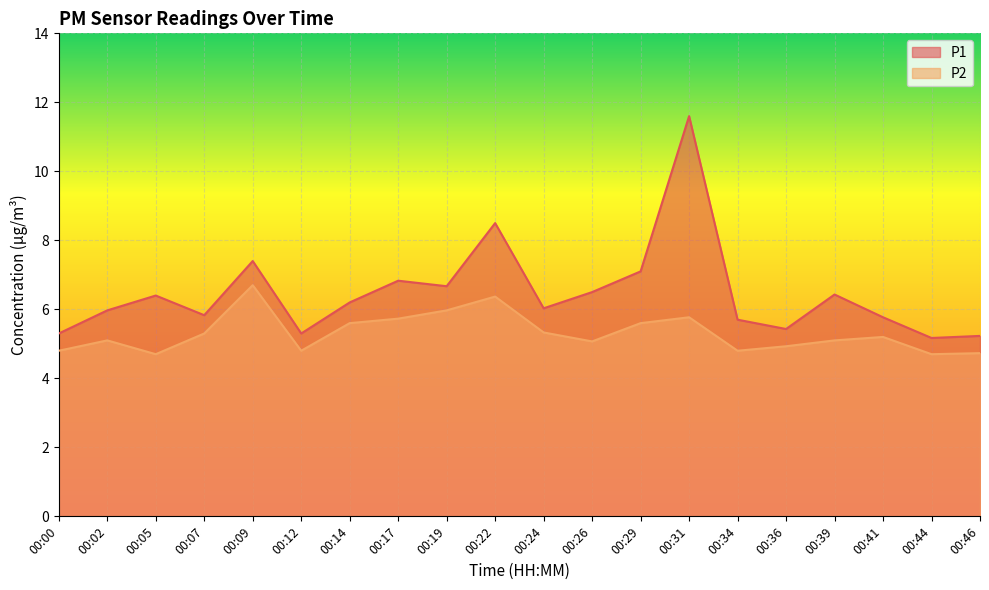

Where is the first local minimum for P1?

00:07